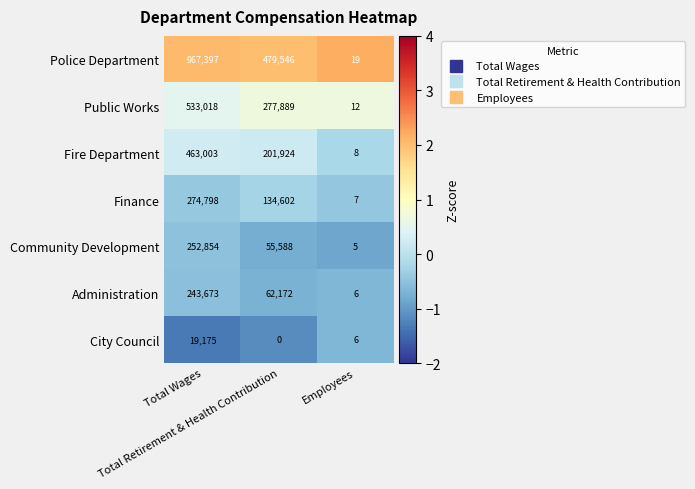

Which series has the widest spread of values?

Police Department